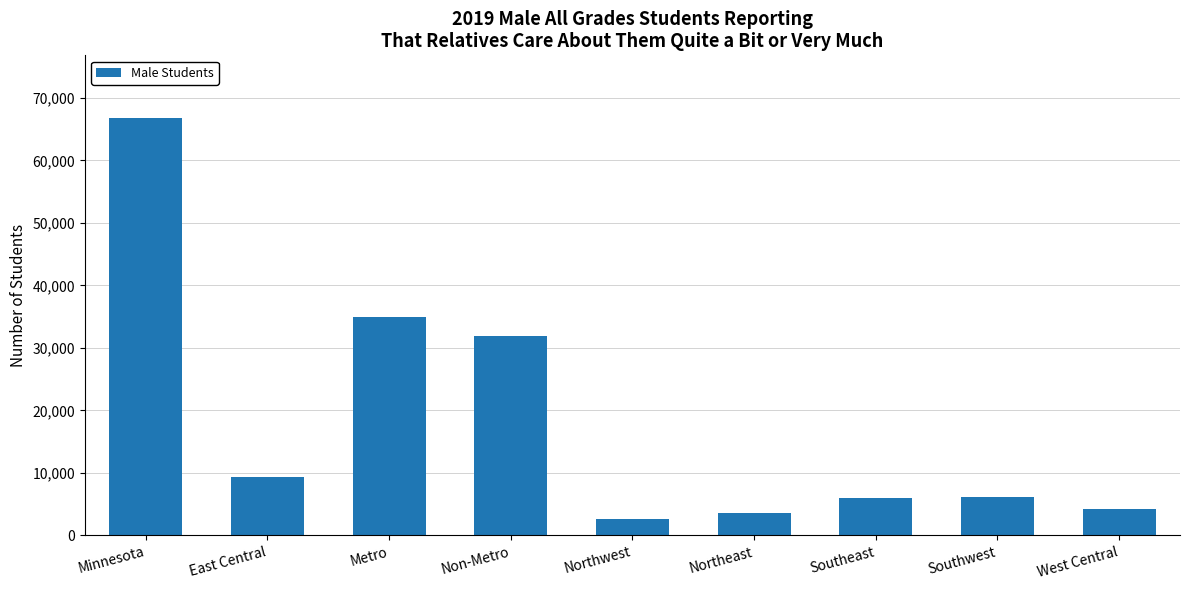

What is the difference between the maximum and minimum values?

64163